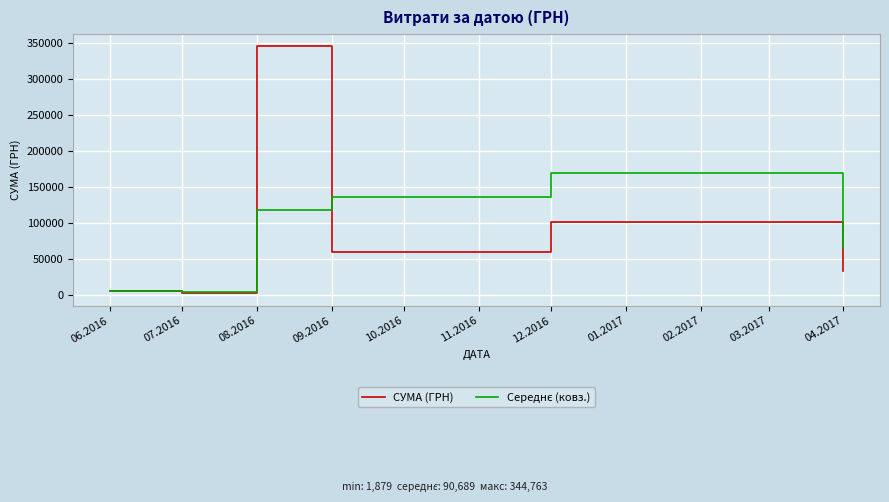

What is the maximum value shown in the chart?

344763.5